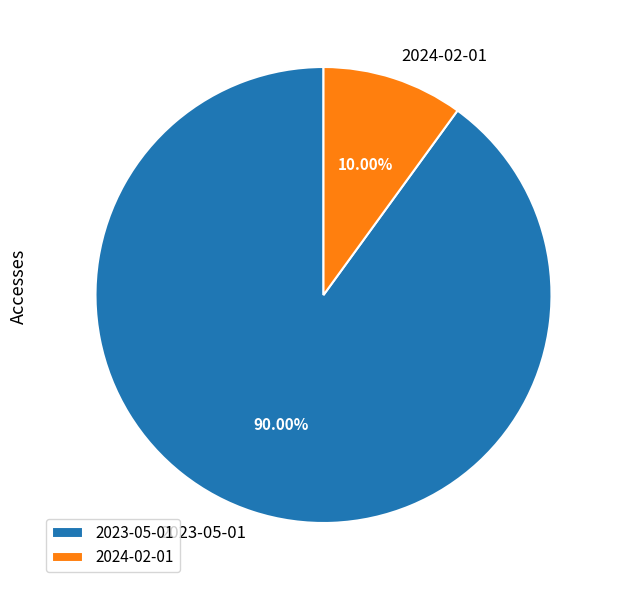

How many slices are in this pie chart?

2